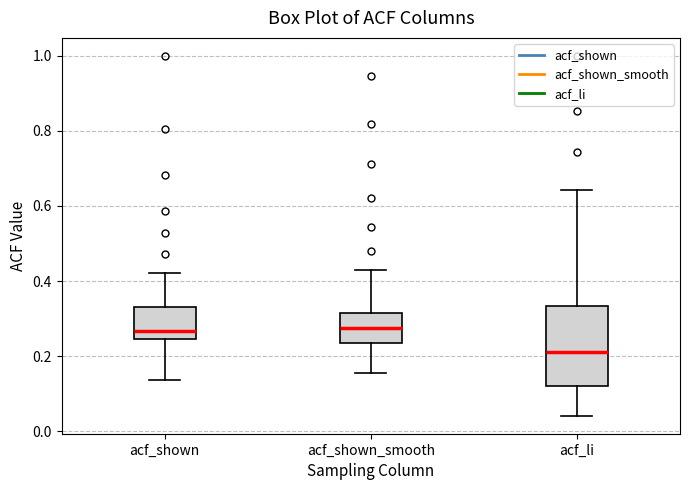

Reading left to right, read every box against the y-axis: the position of its median line, the range the box covers, and the ends of its whiskers. The values are not printed on the chart, so give them approximately, as read against the axis.

acf_shown: median 0.26, box 0.24 to 0.32, whiskers 0.14 to 0.42
acf_shown_smooth: median 0.28, box 0.24 to 0.32, whiskers 0.16 to 0.42
acf_li: median 0.22, box 0.12 to 0.34, whiskers 0.04 to 0.64